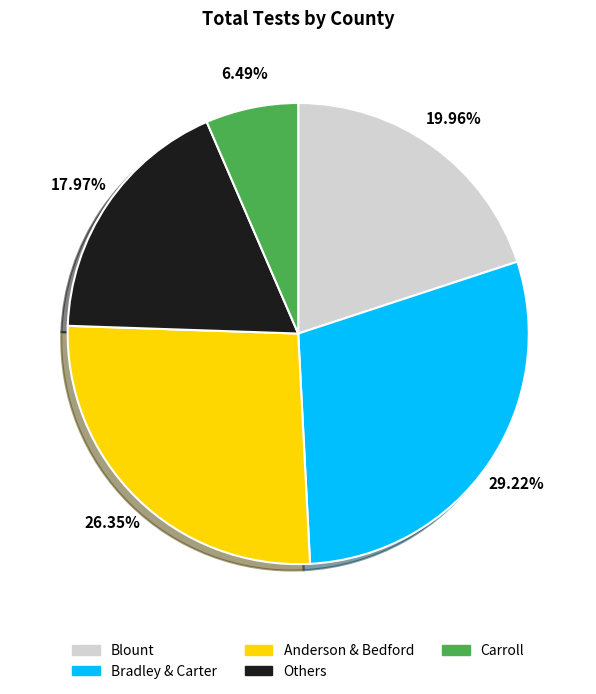

Which has a higher value, Bradley & Carter or Blount?

Bradley & Carter